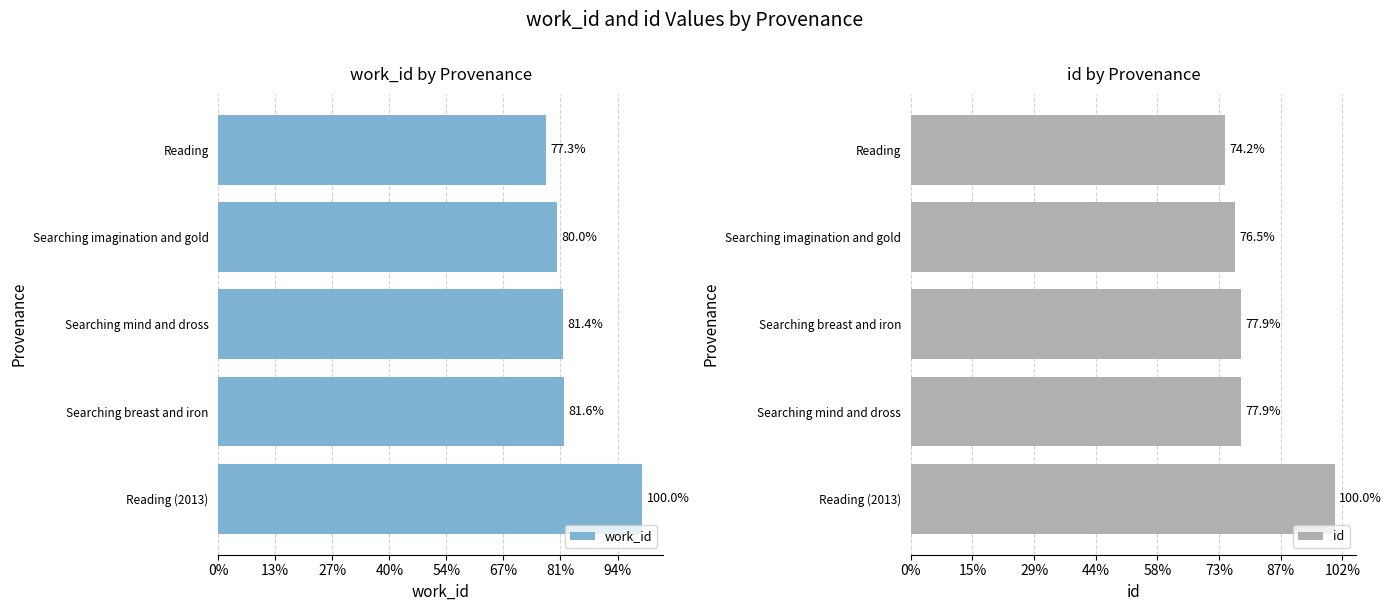

At how many categories does at least one series exceed 13046?

5